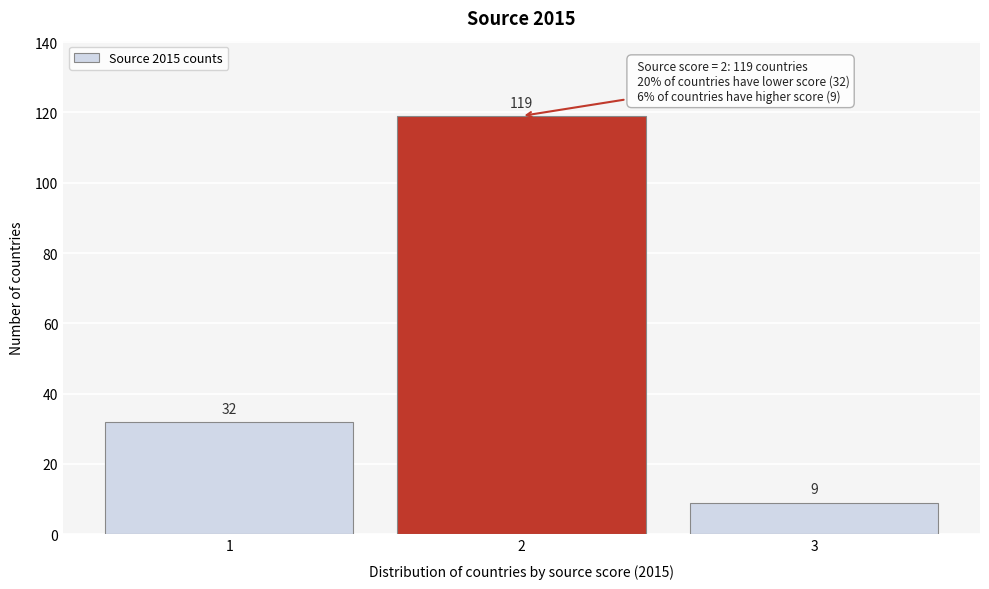

Reading right to left, transcribe all the data shown in this chart.

9	119	32